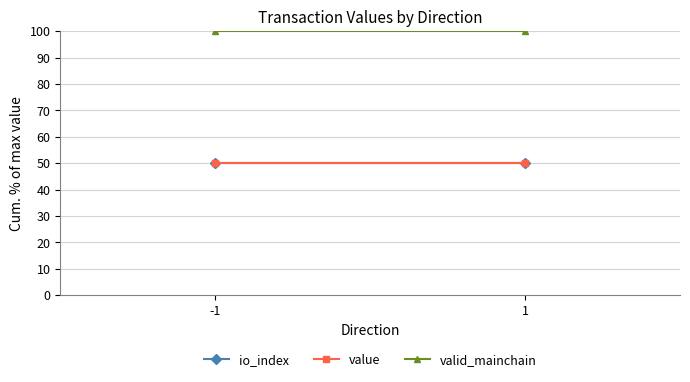

Count the number of categories in the chart.

2